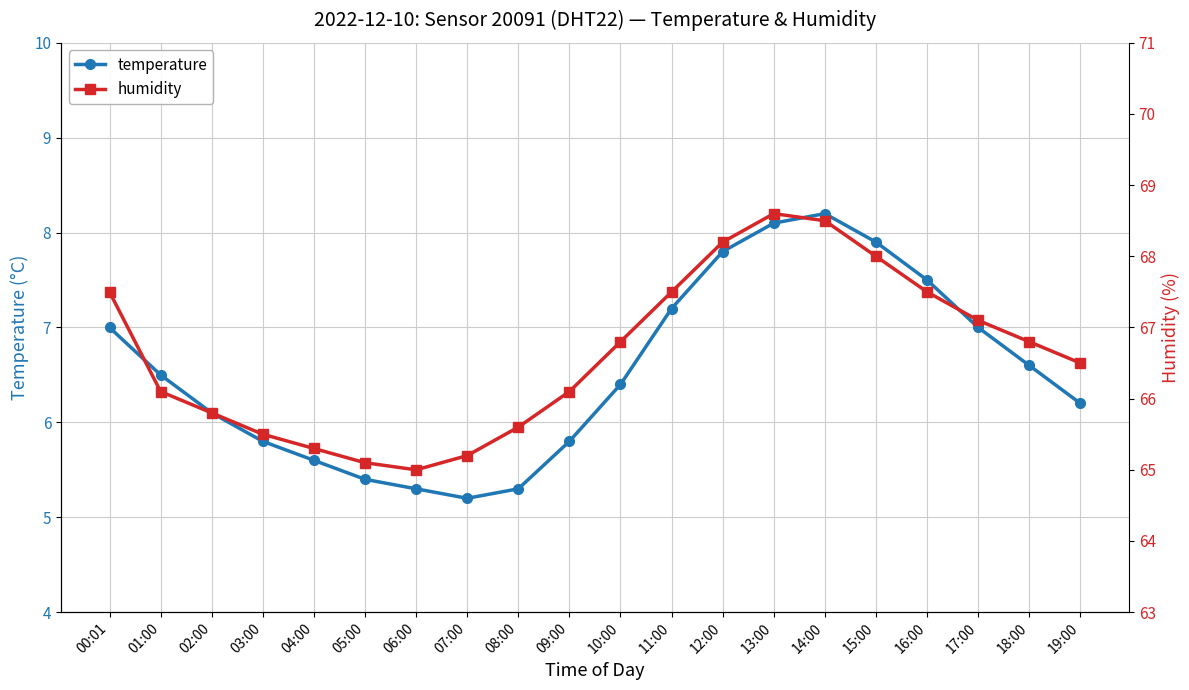

Reading left to right, what are all the values shown in this chart?

temperature: 00:01=7.0	01:00=6.5	02:00=6.1	03:00=5.8	04:00=5.6	05:00=5.4	06:00=5.3	07:00=5.2	08:00=5.3	09:00=5.8	10:00=6.4	11:00=7.2	12:00=7.8	13:00=8.1	14:00=8.2	15:00=7.9	16:00=7.5	17:00=7.0	18:00=6.6	19:00=6.2
humidity: 00:01=67.5	01:00=66.1	02:00=65.8	03:00=65.5	04:00=65.3	05:00=65.1	06:00=65.0	07:00=65.2	08:00=65.6	09:00=66.1	10:00=66.8	11:00=67.5	12:00=68.2	13:00=68.6	14:00=68.5	15:00=68.0	16:00=67.5	17:00=67.1	18:00=66.8	19:00=66.5